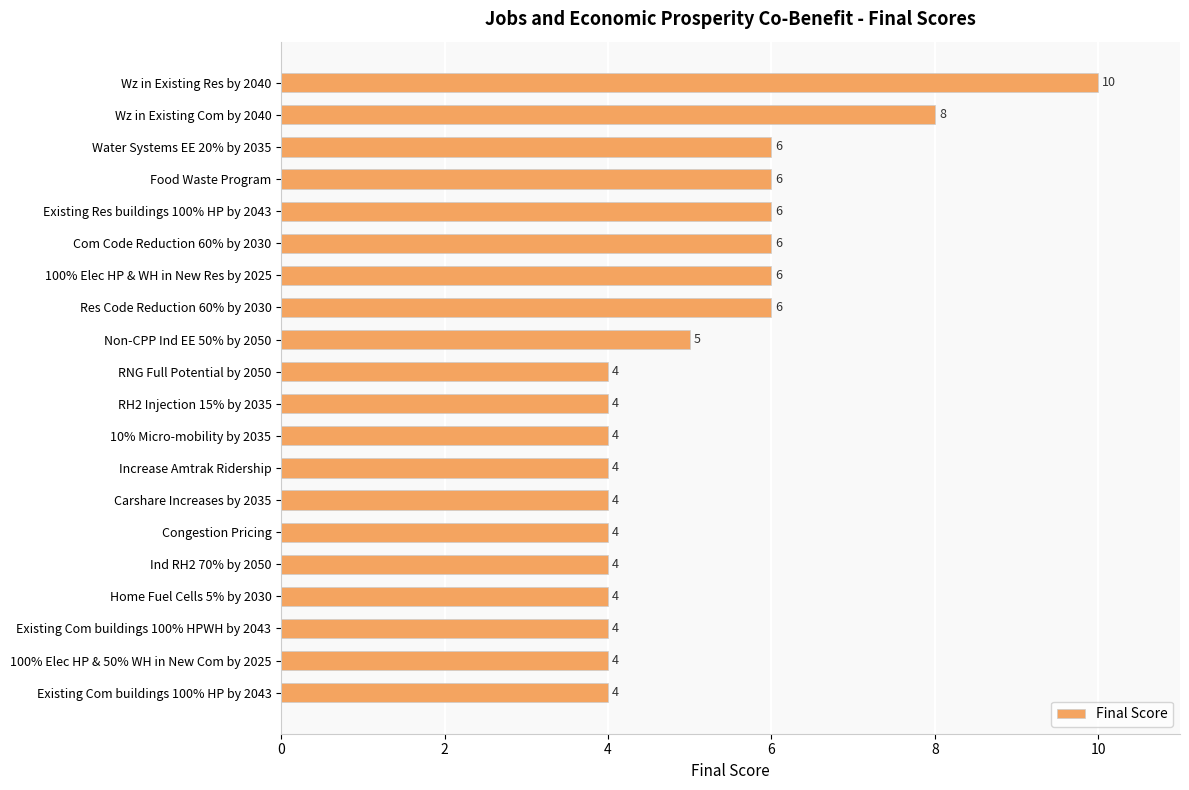

What is the sum of all values?

103